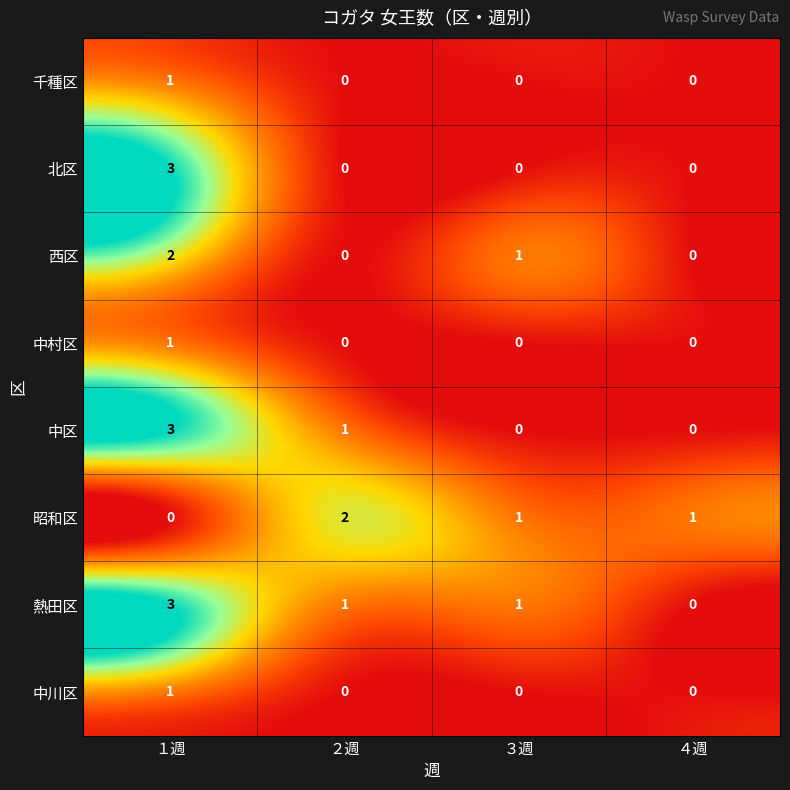

What is the total value across all series at ３週?

3